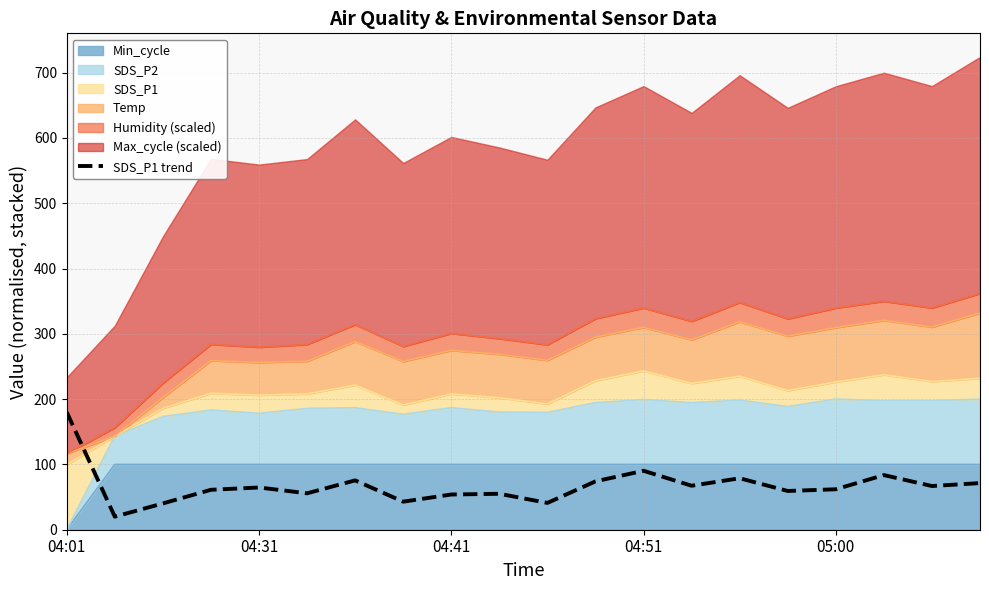

Is it true that the value at 9 is 22.3?

False